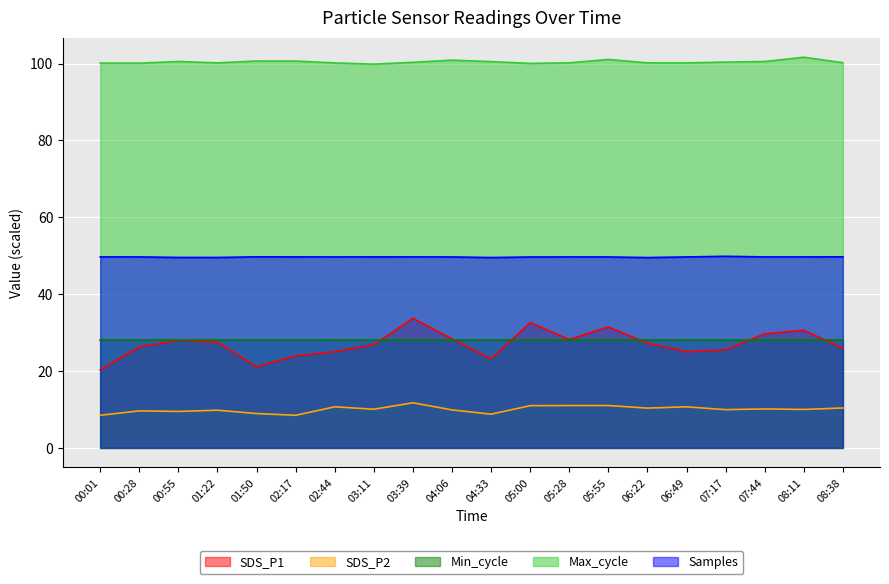

The value of Max_cycle at 00:55 is 21.9. True or false?

False